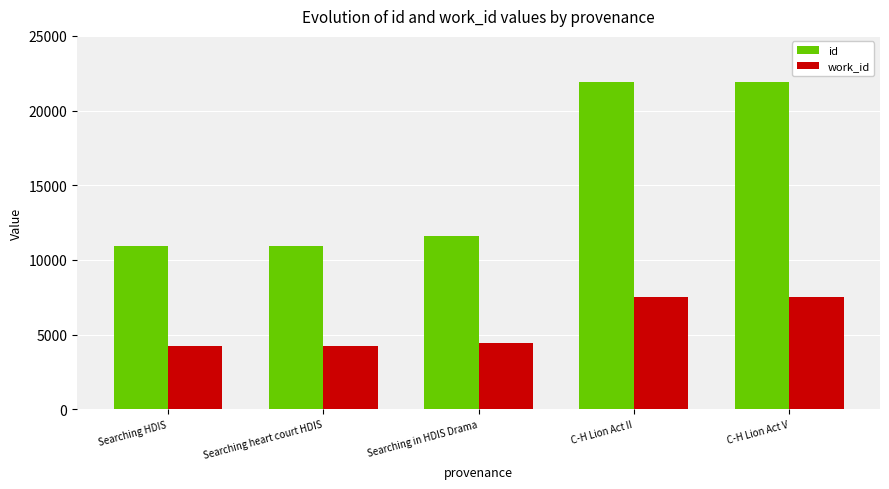

What value does the id series have at C-H Lion Act V?

21910